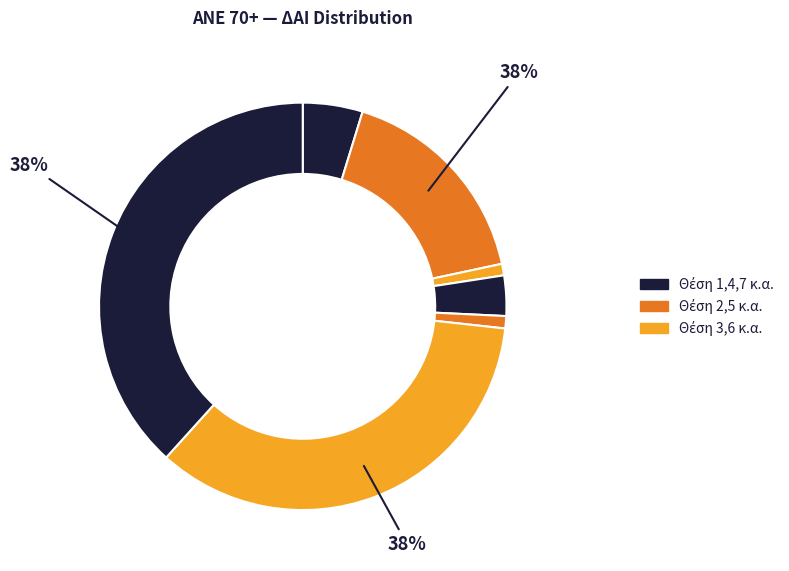

Approximately how many times larger is the value at 5 compared to 1?

0.2